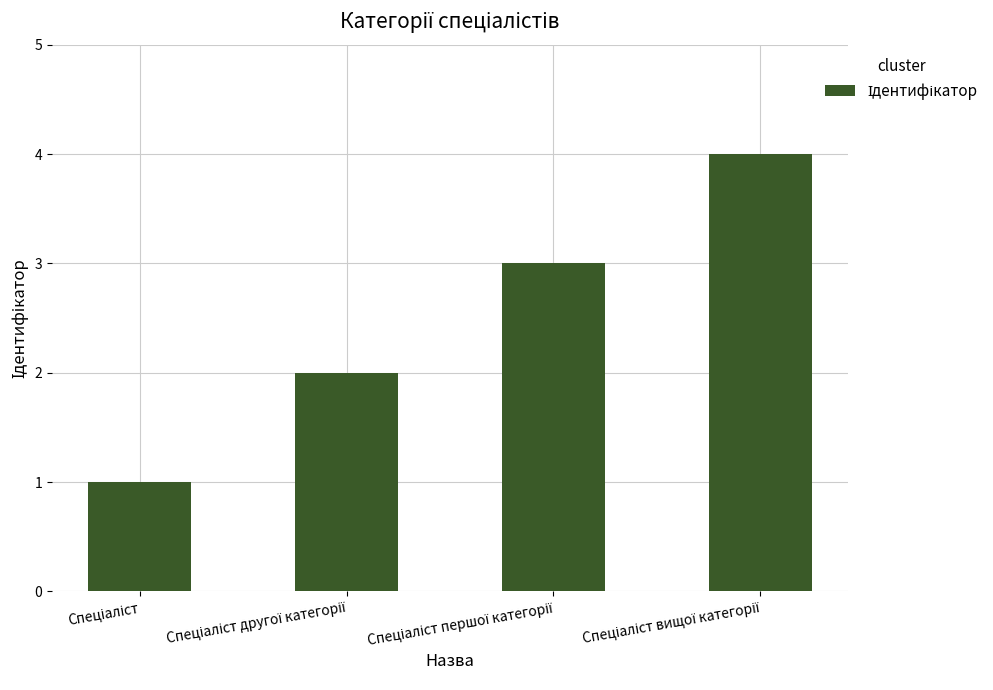

What is the maximum value shown in the chart?

4